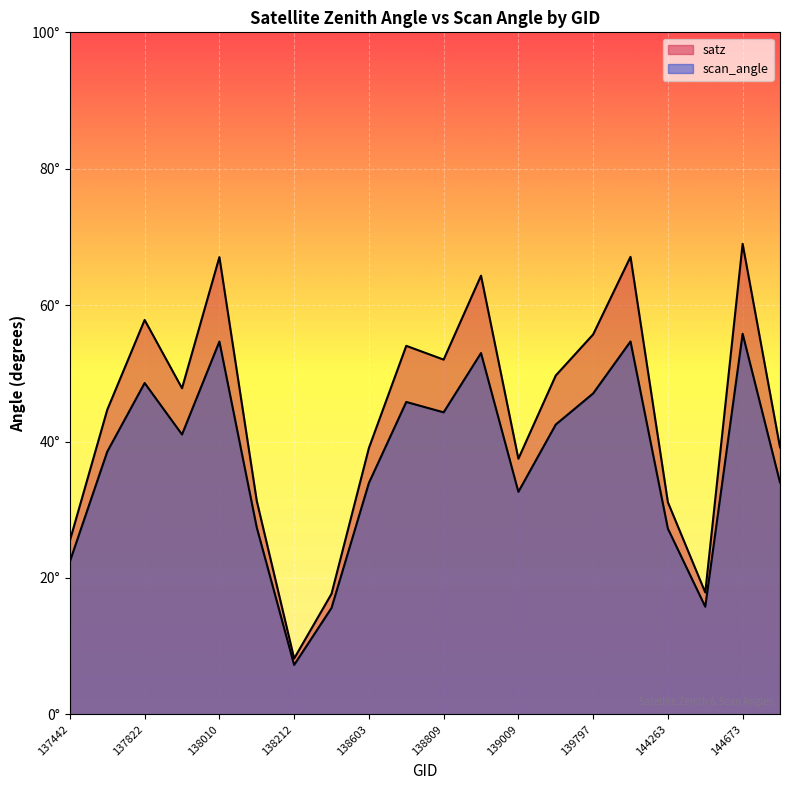

True or false: satz and scan_angle intersect in this chart.

False